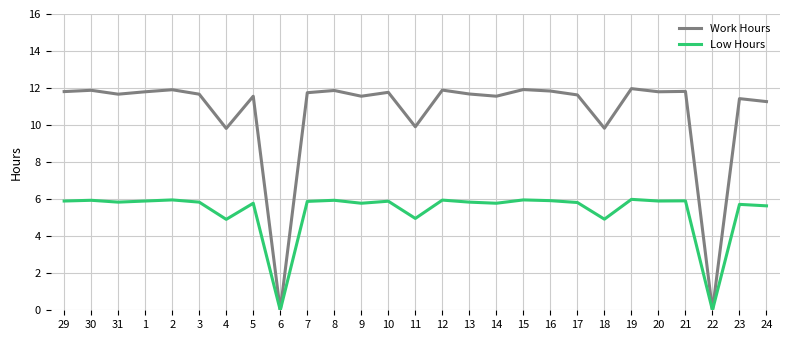

Rank the series by their average value, from lowest to highest.

Low Hours, Work Hours